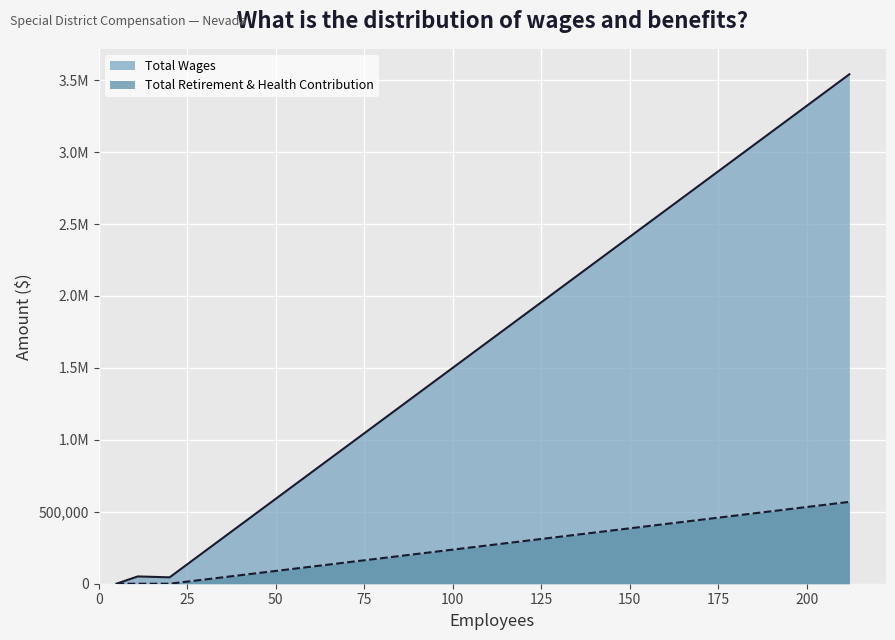

How many lines are shown in the chart?

2